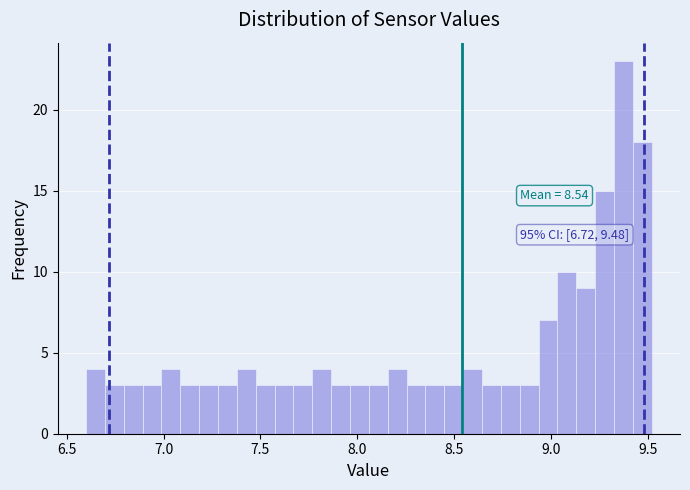

Around what value on the x-axis is the tallest bar? Give the approximate position of its centre, as read against the axis.

9.35